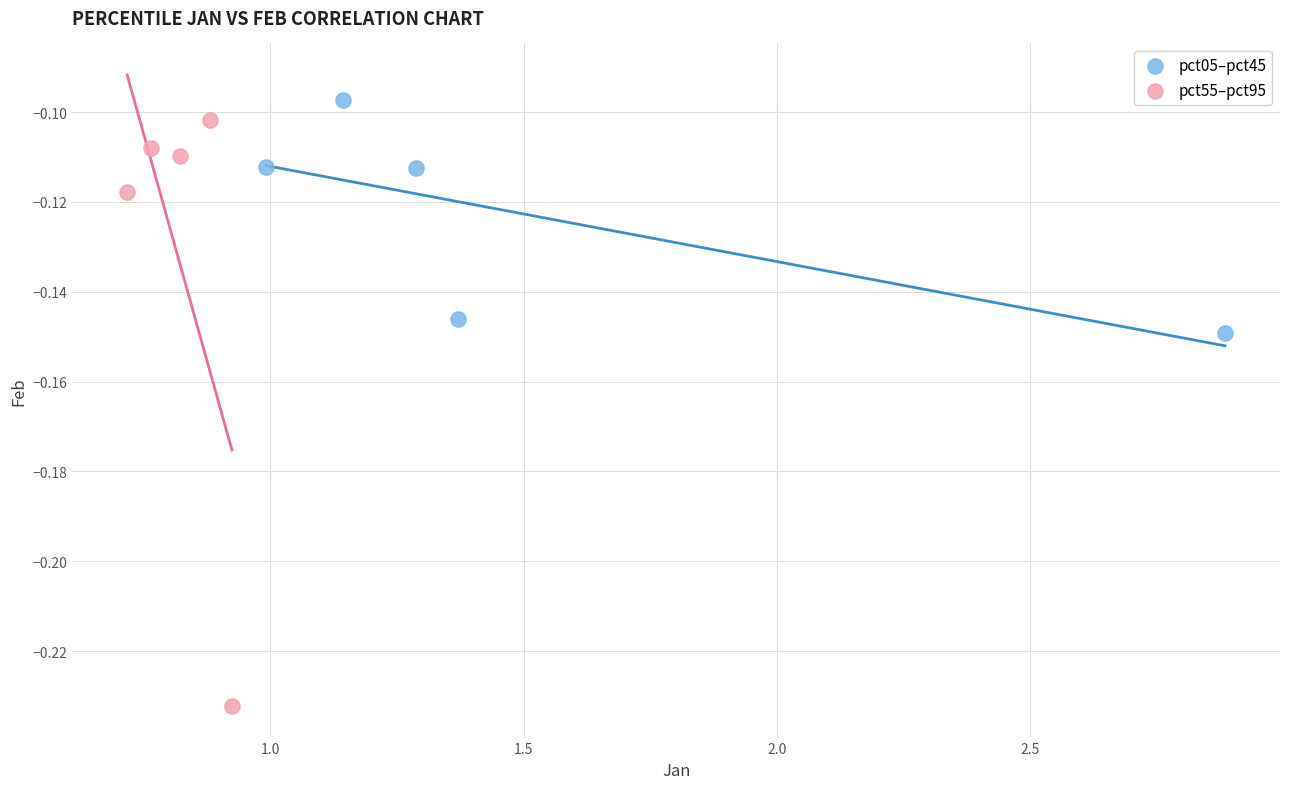

Which series reaches the minimum Y coordinate?

pct55–pct95